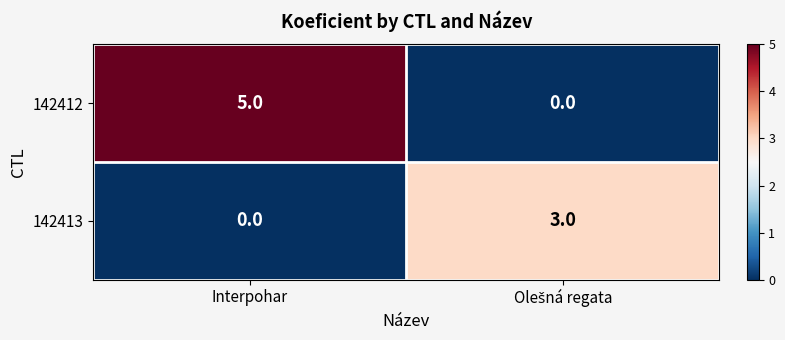

At which category does the chart reach its peak across all series?

Interpohar